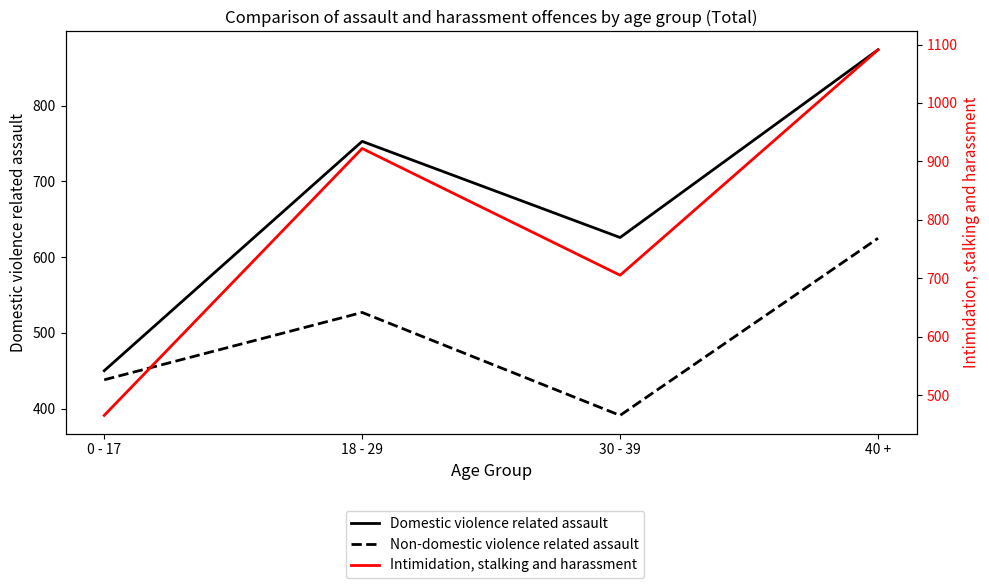

Where is Domestic violence related assault nearest to the value 662?

30 - 39